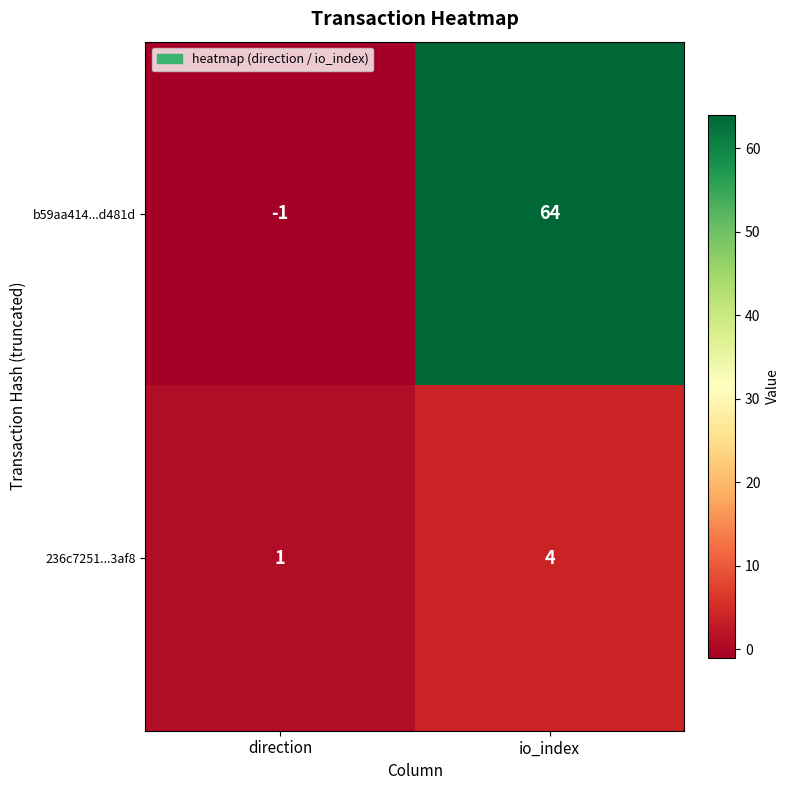

What is the difference between the maximum and minimum values in the b59aa414...d481d series?

65